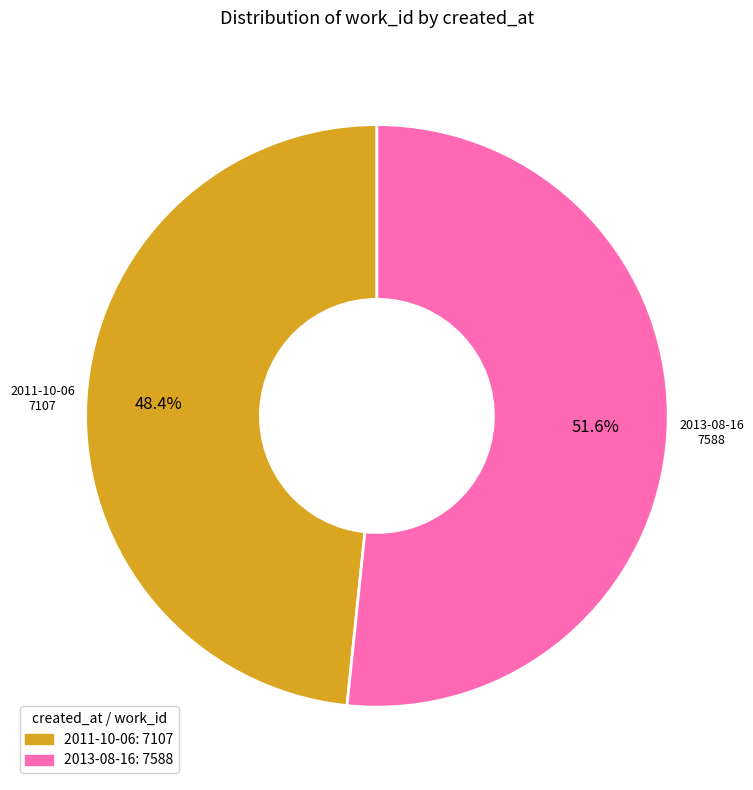

Does 2011-10-06 account for over 50% of the chart?

No